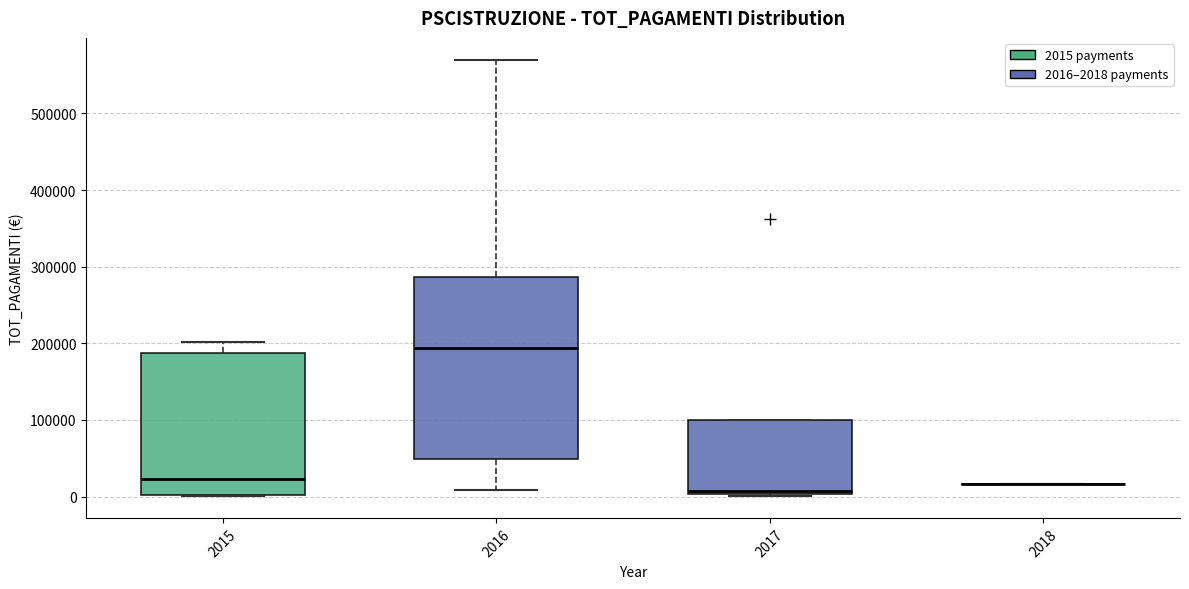

Where is the lower edge of the box at x = 2016 on the y-axis? The values are not printed on the chart, so give them approximately, as read against the axis.

50000